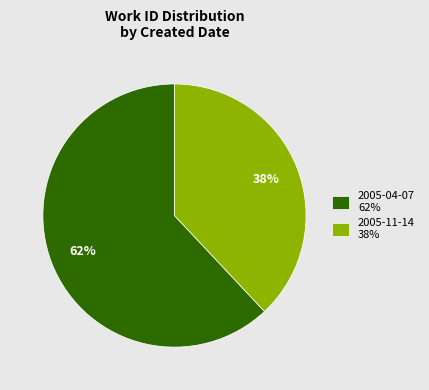

To the nearest percent, what portion does 2005-11-14 represent?

38%